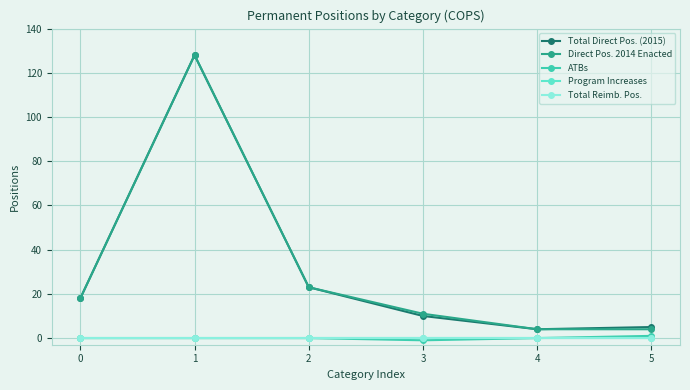

At 3, list the series in order from largest to smallest.

Direct Pos. 2014 Enacted, Total Direct Pos. (2015), Program Increases, Total Reimb. Pos., ATBs